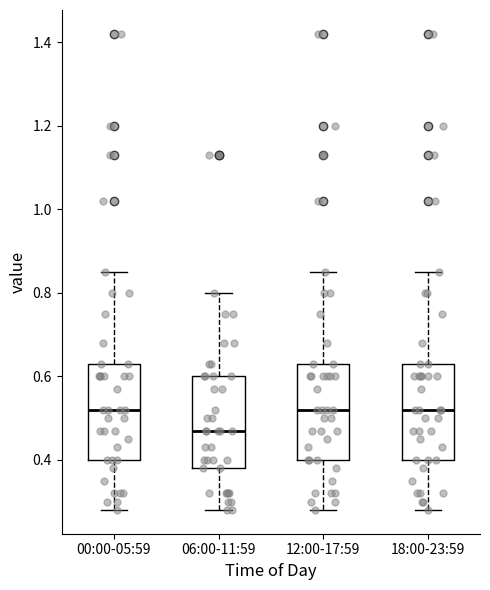

Where is the lower edge of the box for 18:00-23:59 on the y-axis? The values are not printed on the chart, so give them approximately, as read against the axis.

0.40